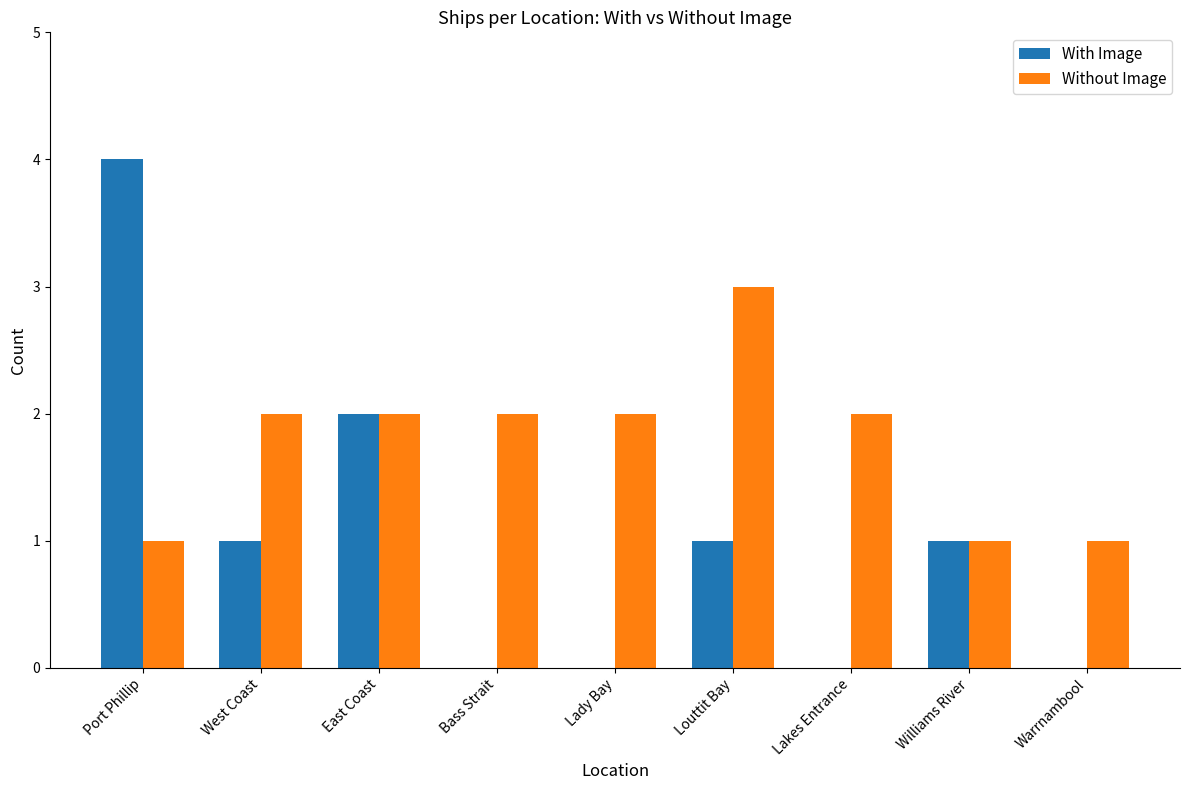

What is the maximum value for Without Image?

3